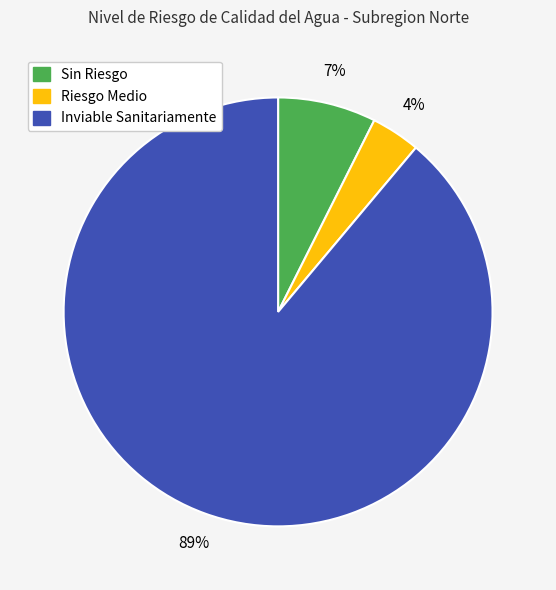

Is there any slice that represents more than half of the pie?

Yes